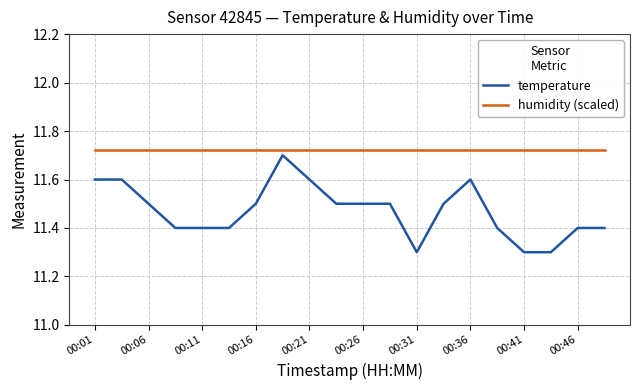

Which series has the largest range (max minus min)?

temperature